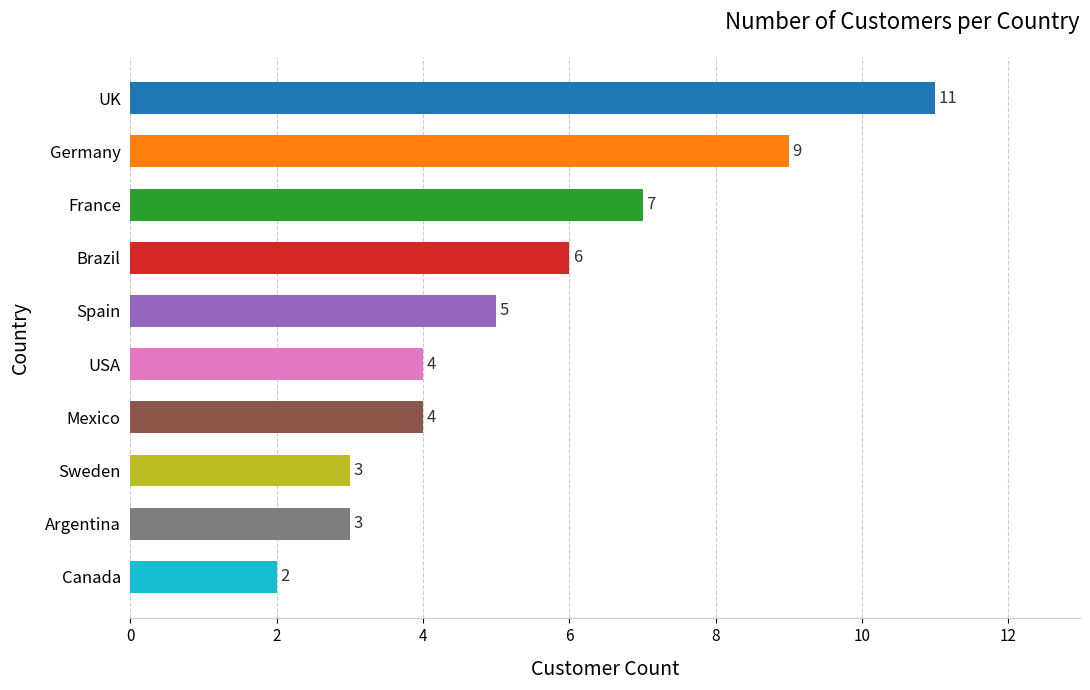

How many values are between 3 and 7?

7